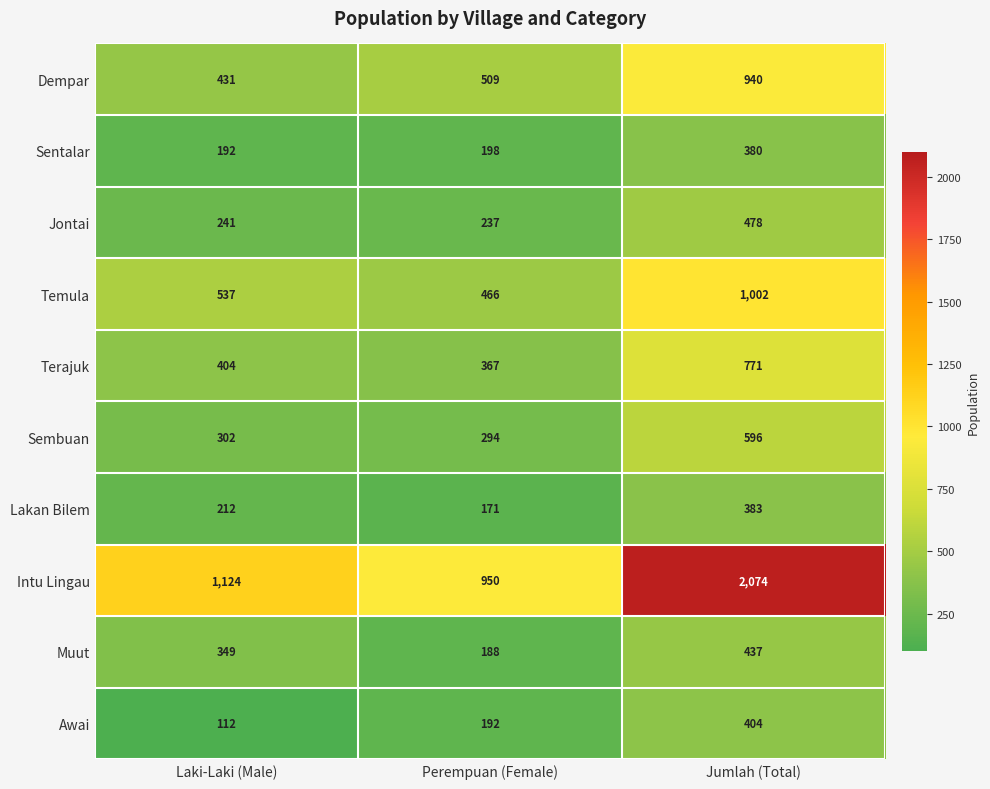

What is the difference between the Terajuk values at Perempuan (Female) and Jumlah (Total)?

404